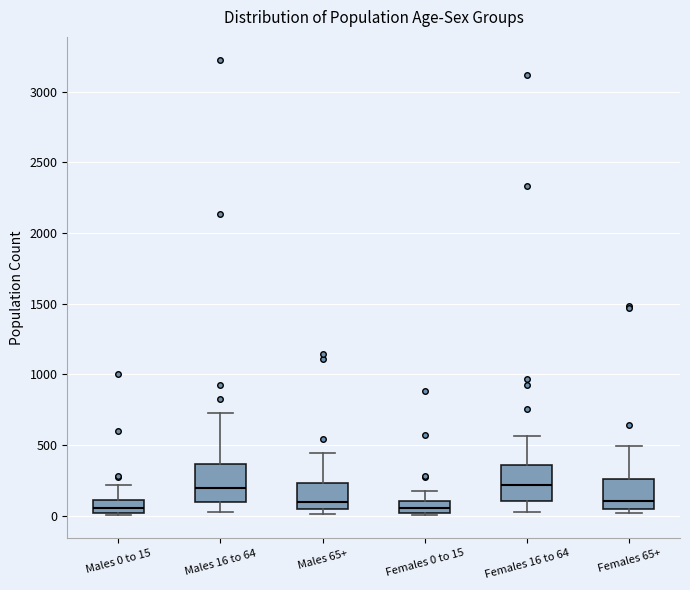

Reading left to right, read every box against the y-axis: the position of its median line, the range the box covers, and the ends of its whiskers. The values are not printed on the chart, so give them approximately, as read against the axis.

Males 0 to 15: median 50, box 0 to 100, whiskers 0 to 200
Males 16 to 64: median 200, box 100 to 350, whiskers 50 to 700
Males 65+: median 100, box 50 to 250, whiskers 0 to 450
Females 0 to 15: median 50, box 0 to 100, whiskers 0 (just below the box's lower edge) to 150
Females 16 to 64: median 200, box 100 to 350, whiskers 50 to 550
Females 65+: median 100, box 50 to 250, whiskers 0 to 500